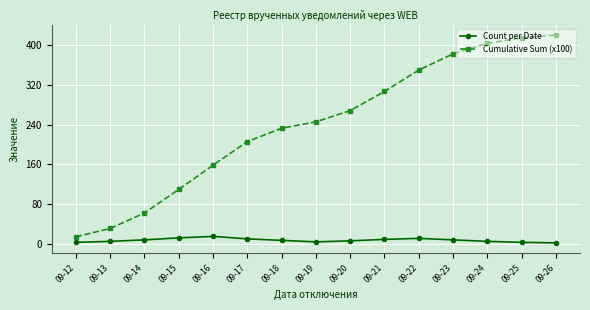

Which series has the largest range (max minus min)?

Cumulative Sum (x100)